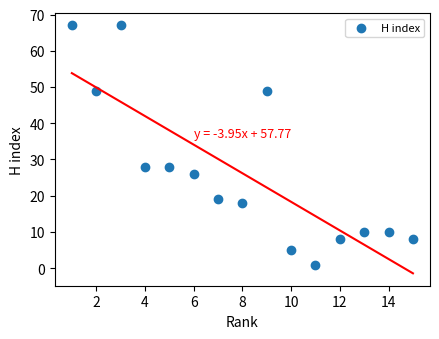

What is the range of Y values (max minus min)?

66